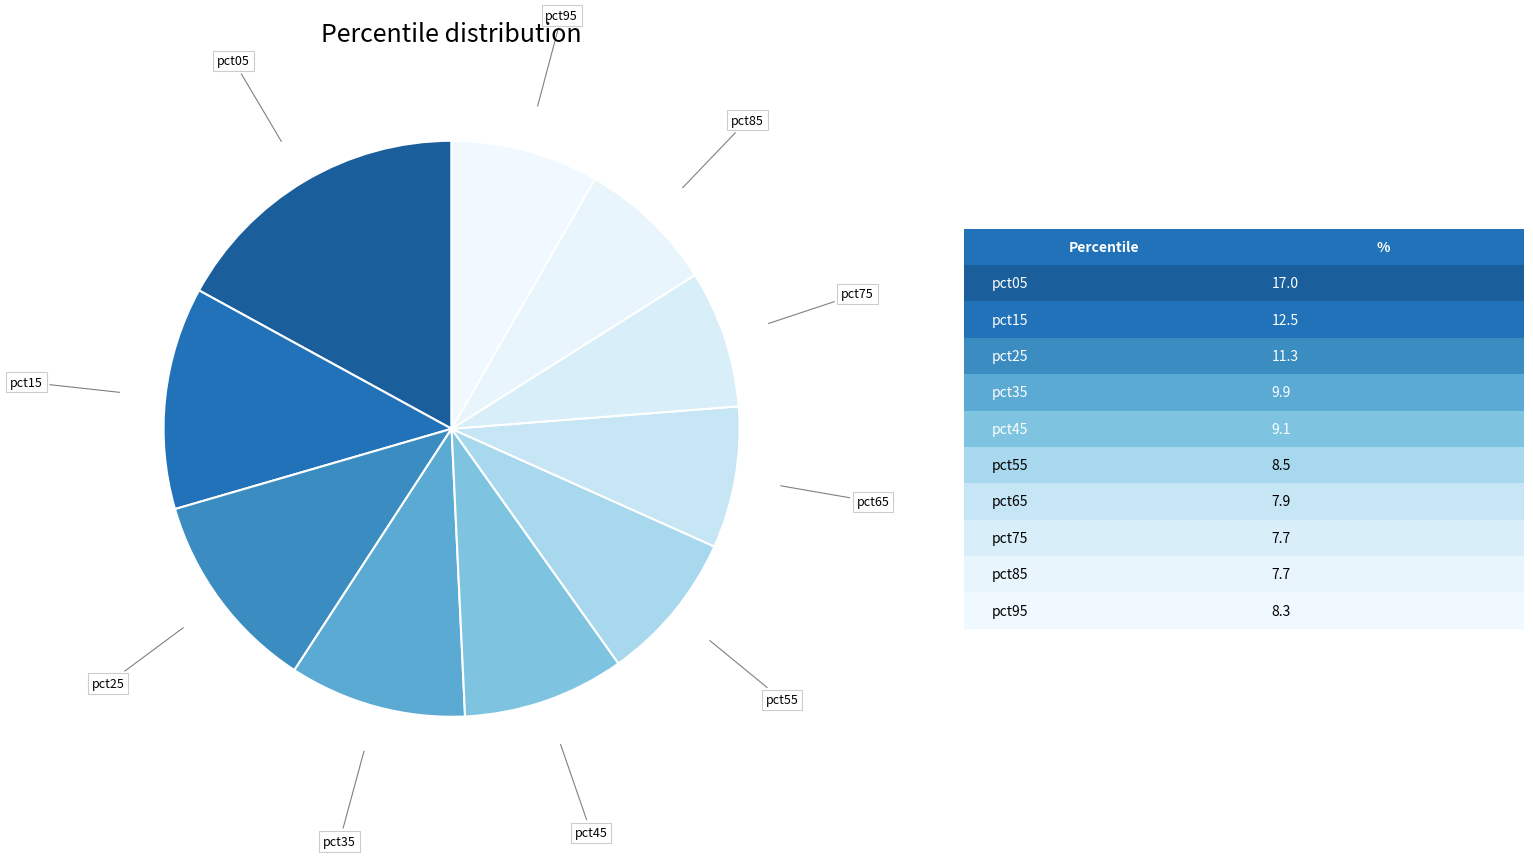

Does any single category account for the majority?

No